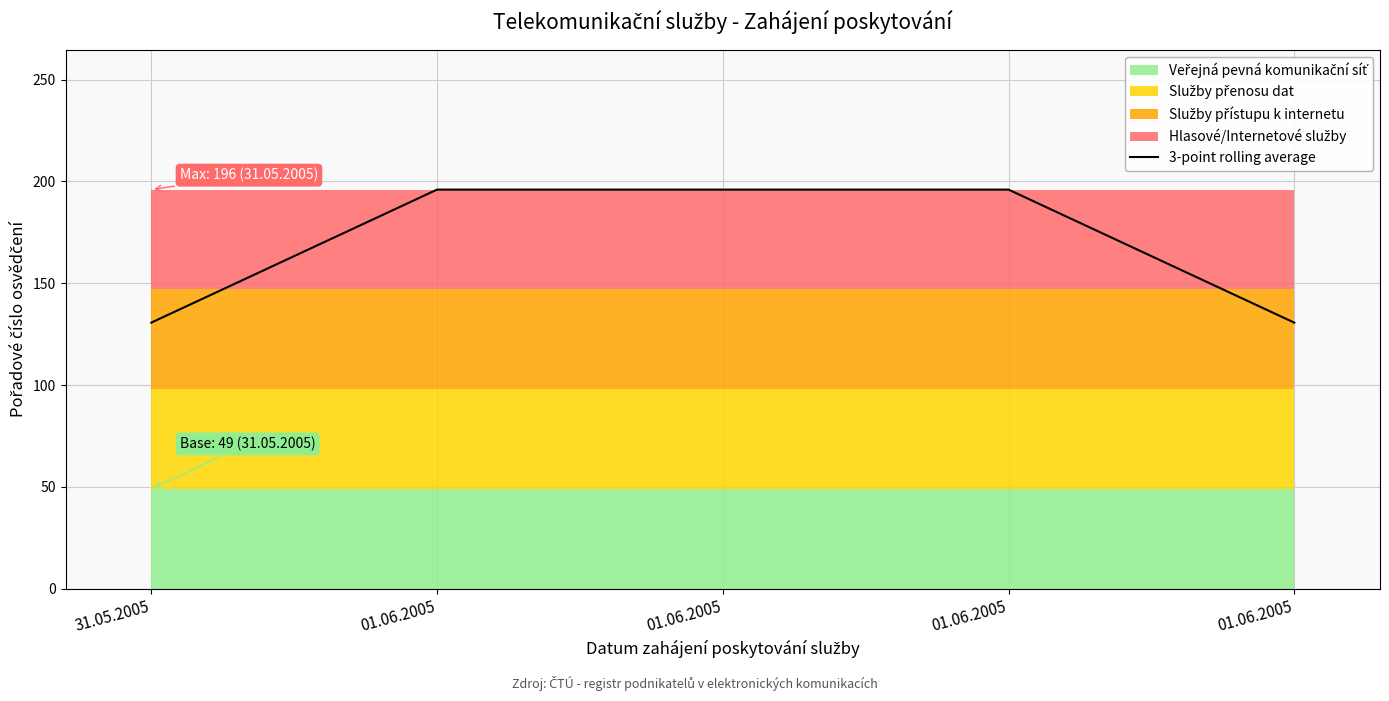

Read the value at 01.06.2005.

196.0